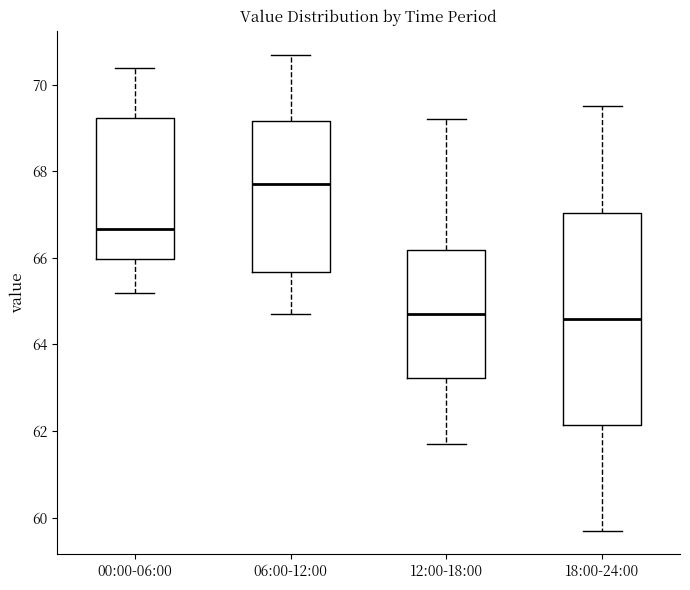

Where does the lower whisker of the box for 18:00-24:00 end on the y-axis? The values are not printed on the chart, so give them approximately, as read against the axis.

59.8